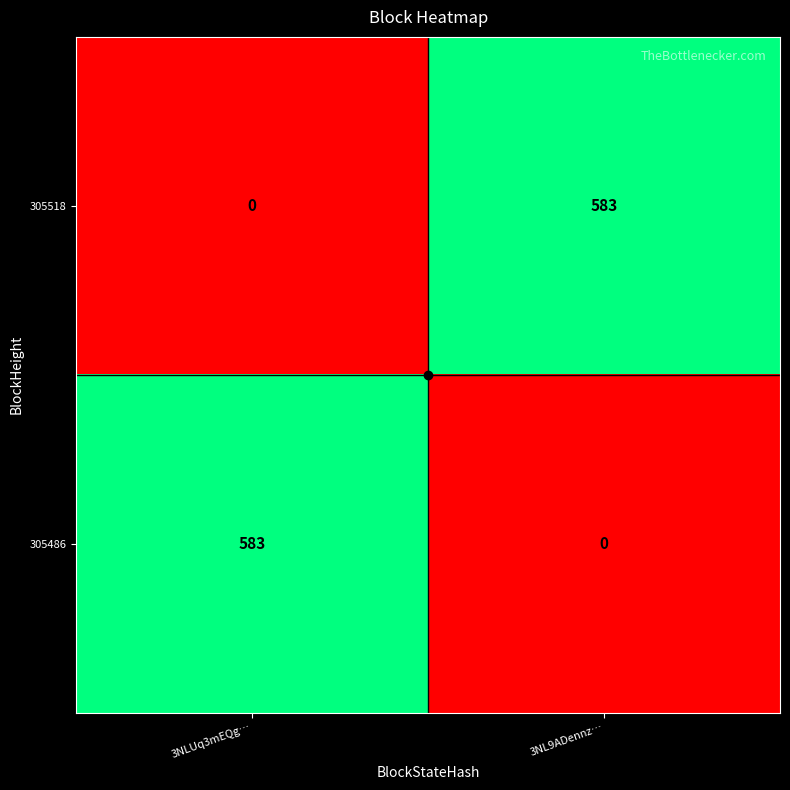

What is the average value of the 305486 series?

292